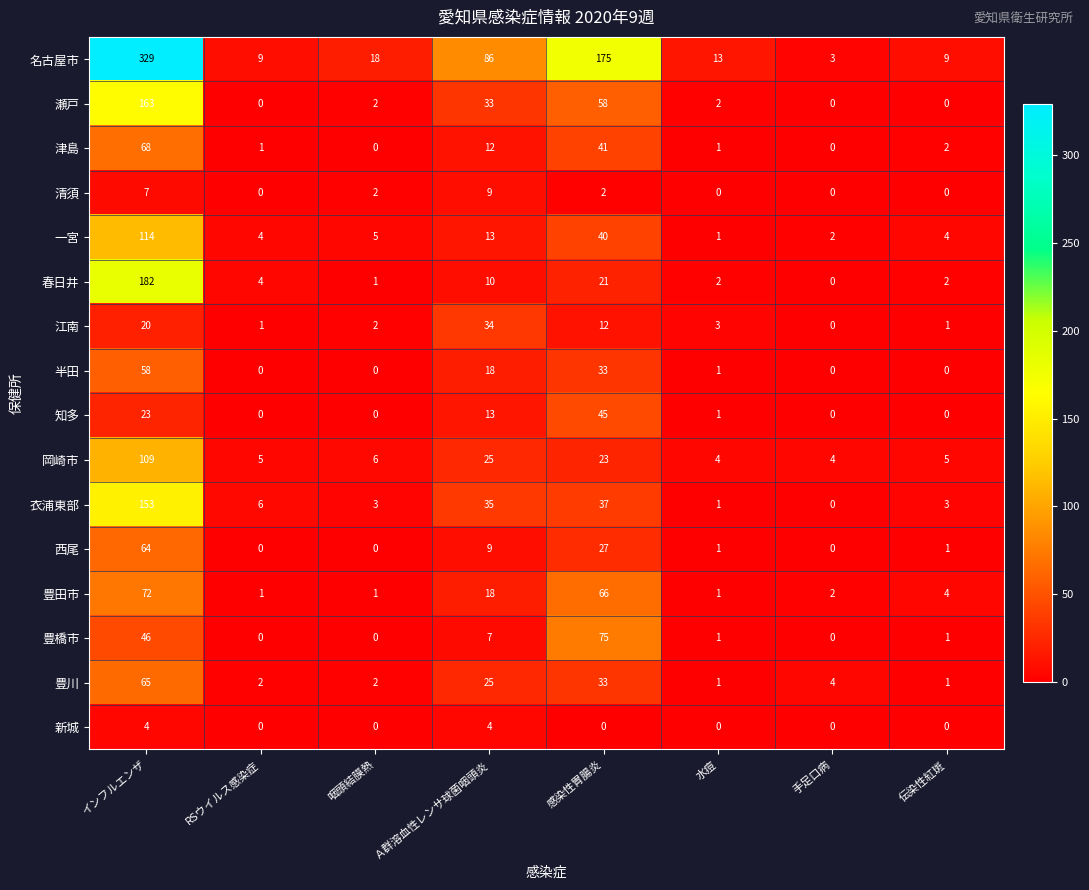

At how many categories does at least one series exceed 301?

1